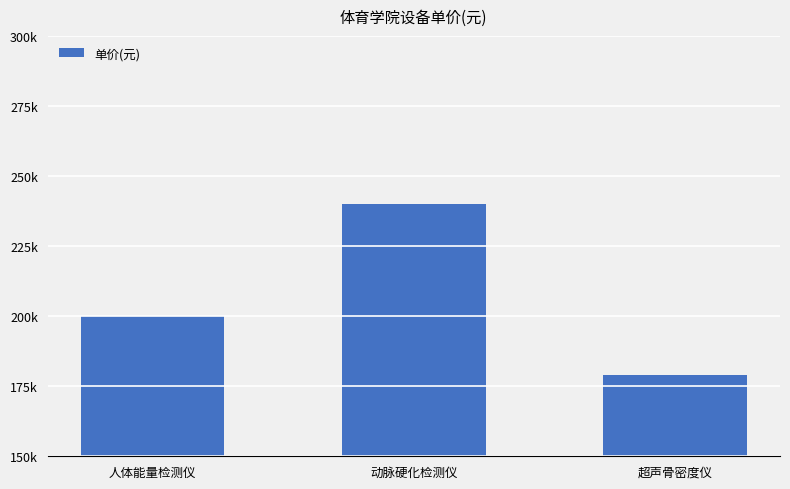

Are the bars horizontal?

No